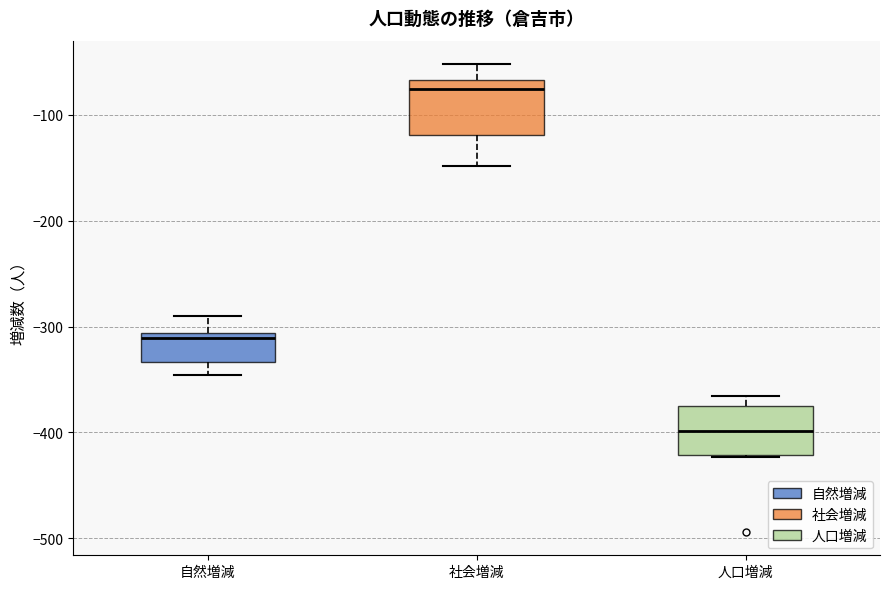

Where is the upper edge of the box for 社会増減 on the y-axis? The values are not printed on the chart, so give them approximately, as read against the axis.

-70